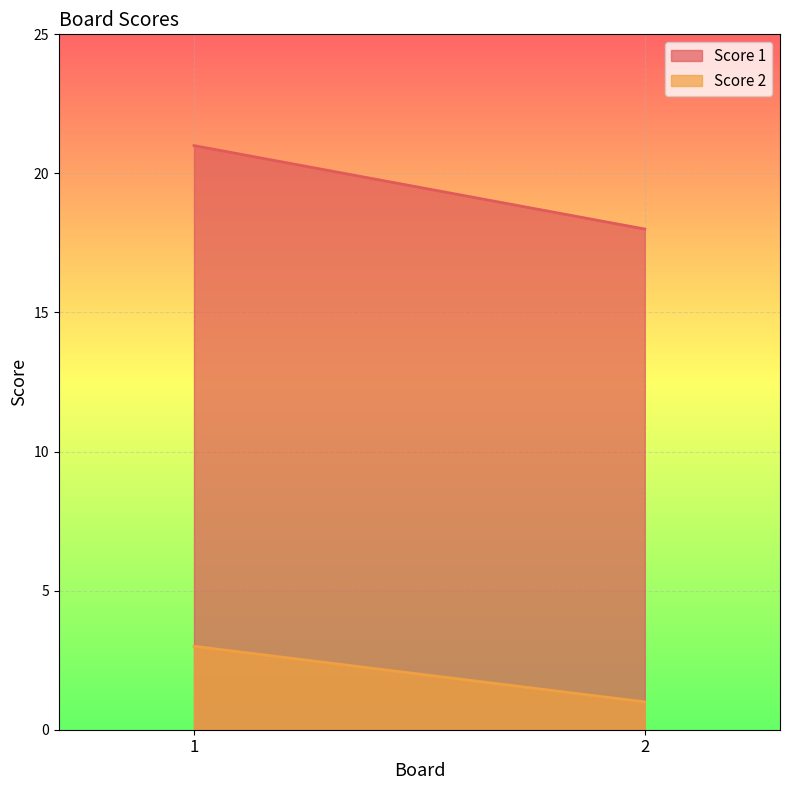

At how many categories does at least one series exceed 4?

2